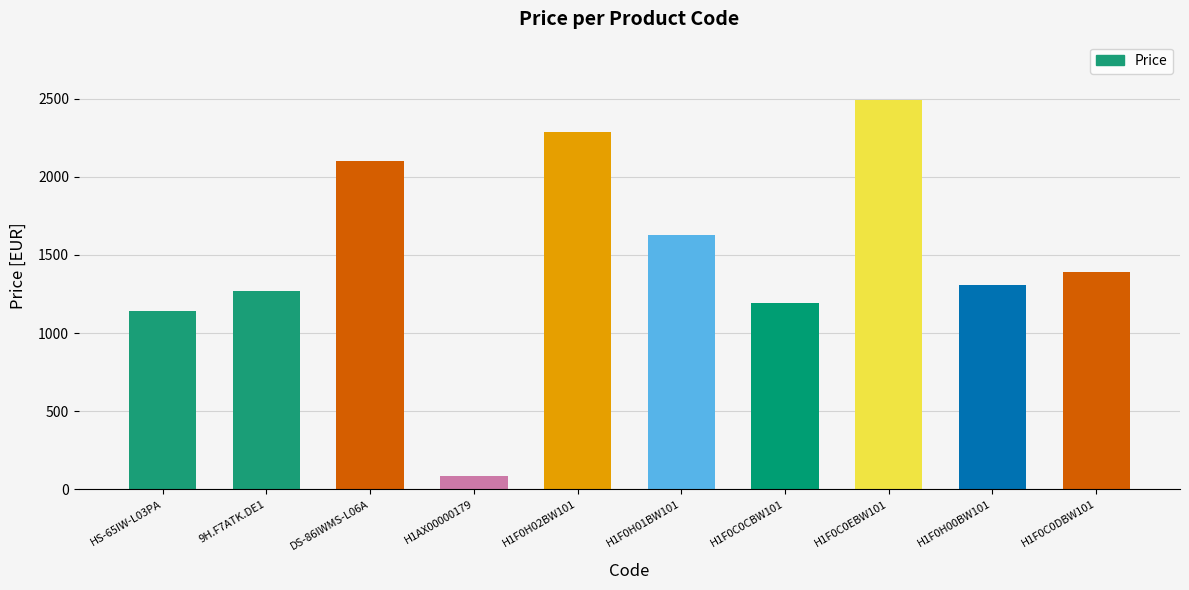

Is it true that the value at H1AX00000179 is 87.0?

True